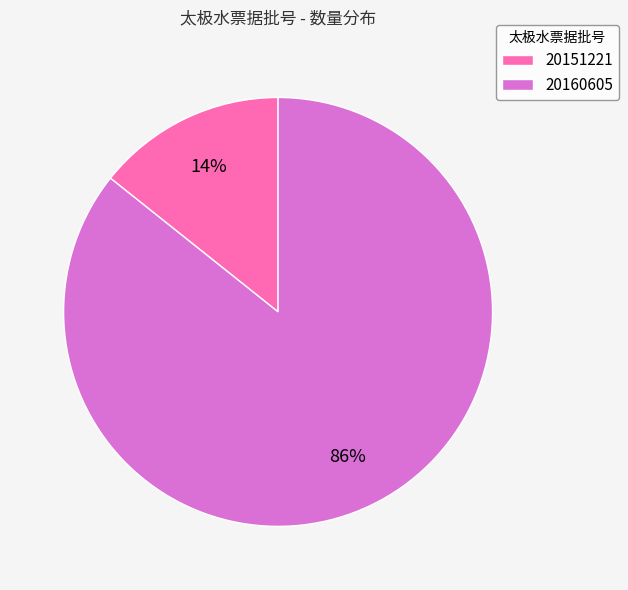

How many segments does this pie chart have?

2